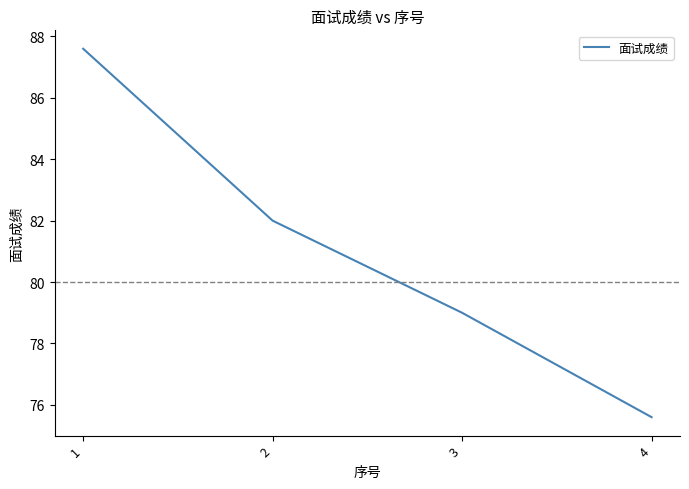

What is the difference between the maximum and minimum values?

12.0